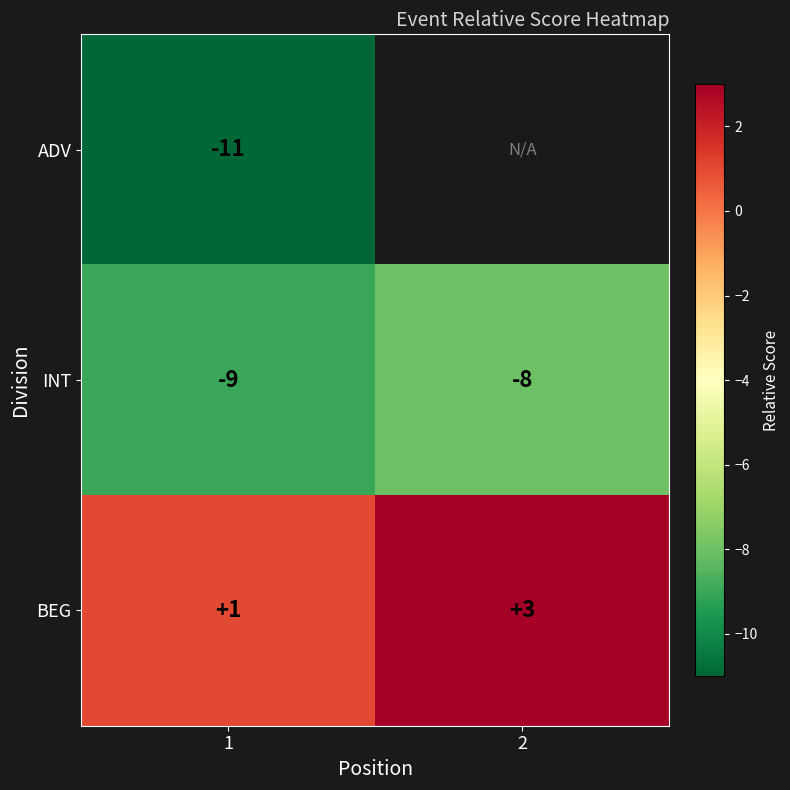

What is the sum of the BEG values at 2 and 1?

4